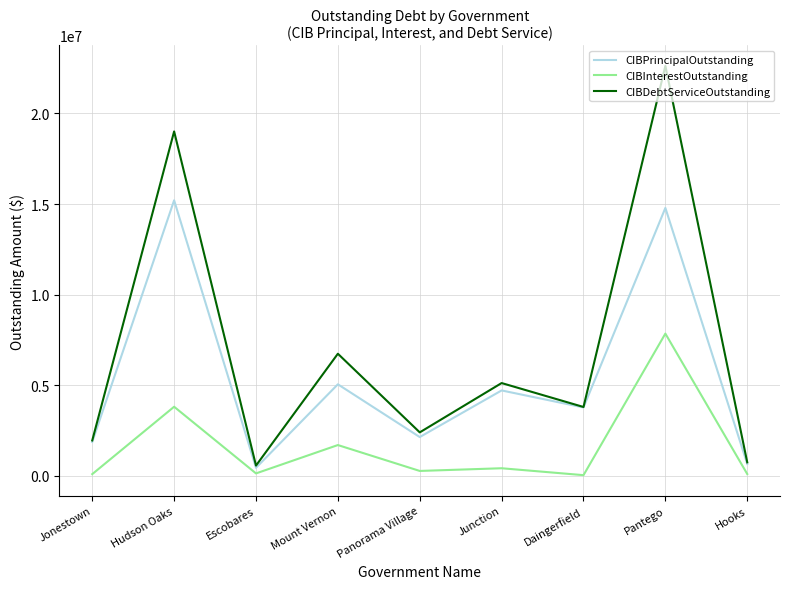

True or false: CIBInterestOutstanding and CIBPrincipalOutstanding cross at least once.

False